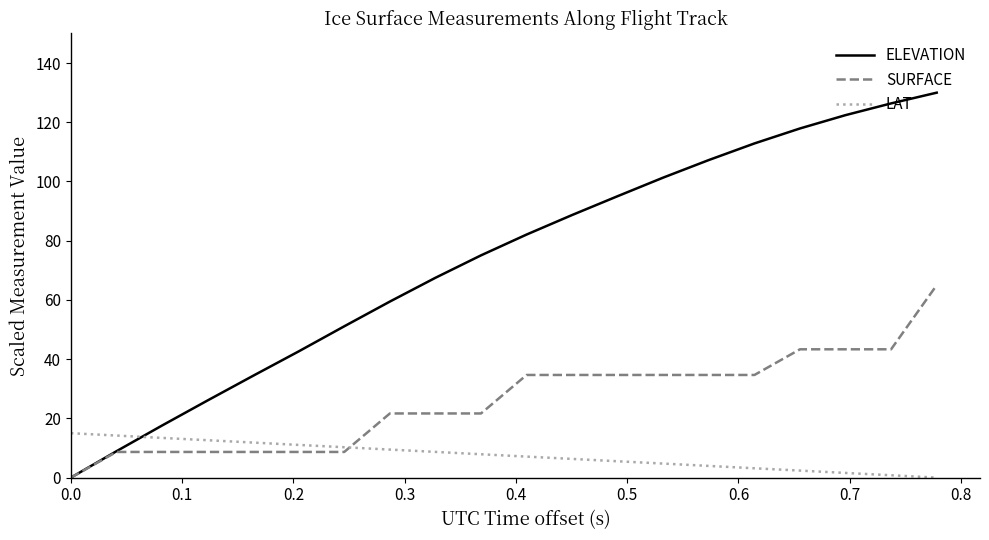

What is the average value of the ELEVATION series?

73.3